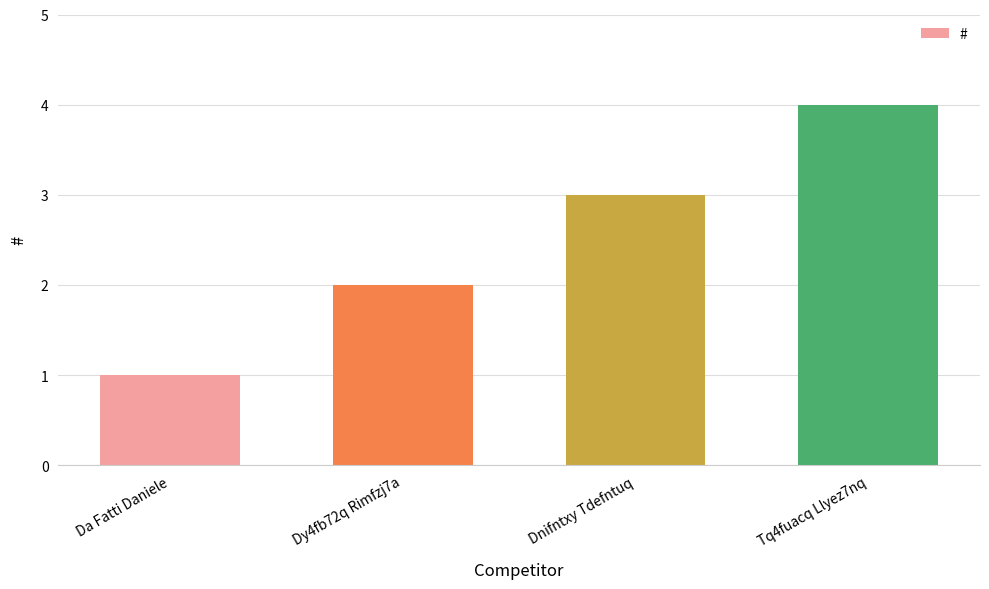

Reading left to right, extract all data points from this chart.

1	2	3	4